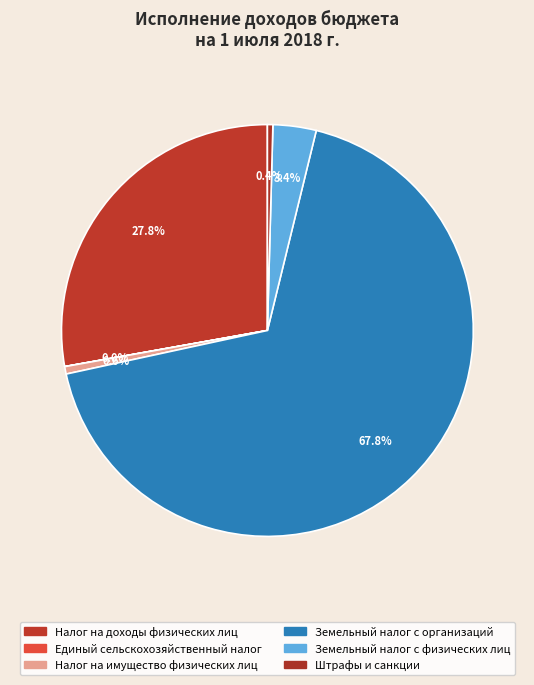

Between Налог на доходы физических лиц and Штрафы и санкции, which is larger?

Налог на доходы физических лиц